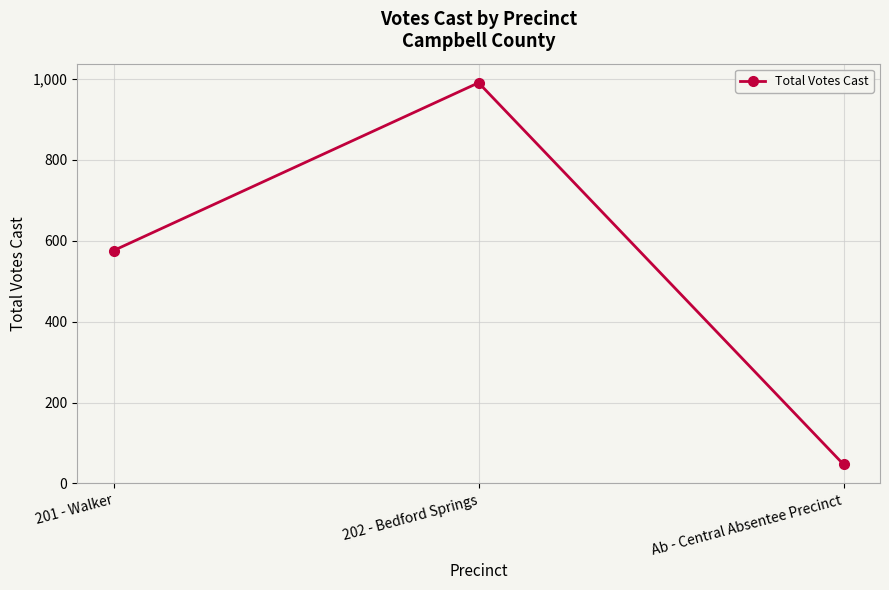

What is the average value?

538